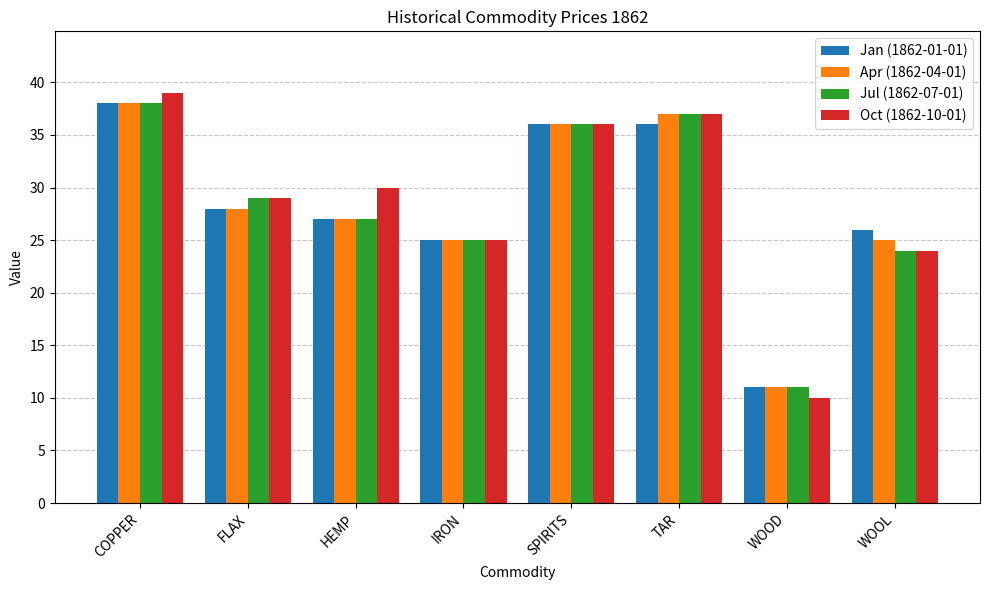

What is the label of the 2nd bar from the left?

FLAX